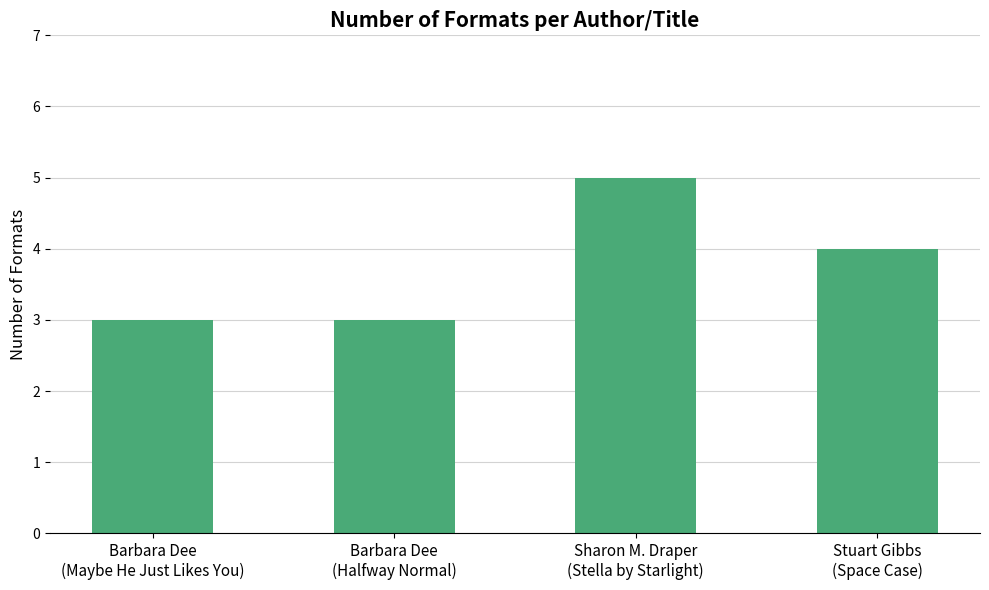

Is it true that the value at Barbara Dee
(Halfway Normal) is 4?

False